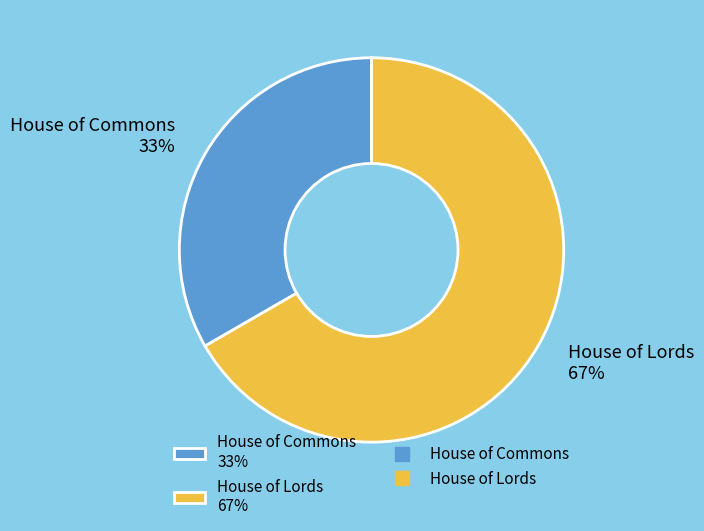

How many segments does this pie chart have?

2